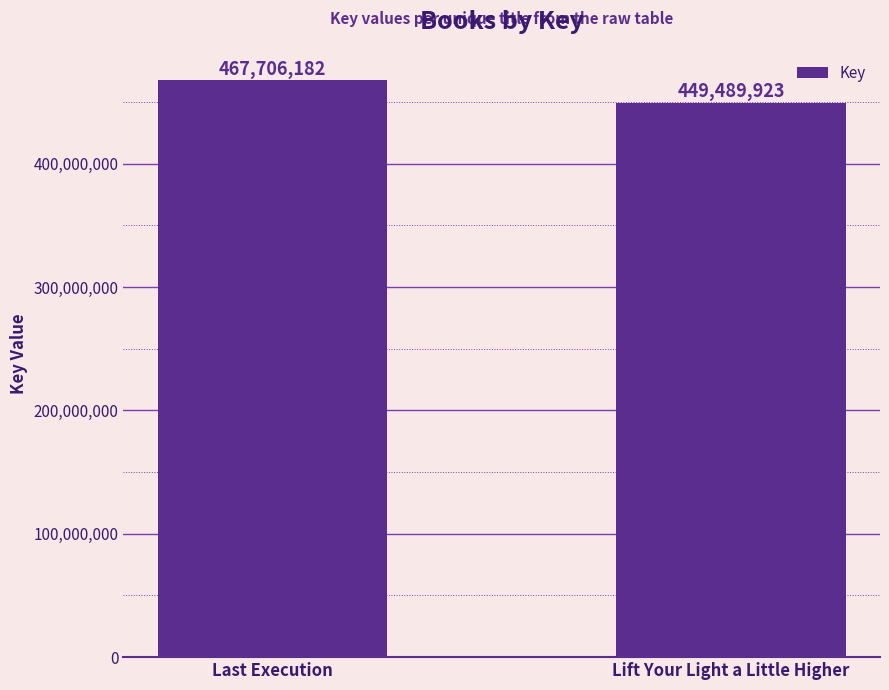

What is the sum of the values at Lift Your Light a Little Higher and Last Execution?

917196105